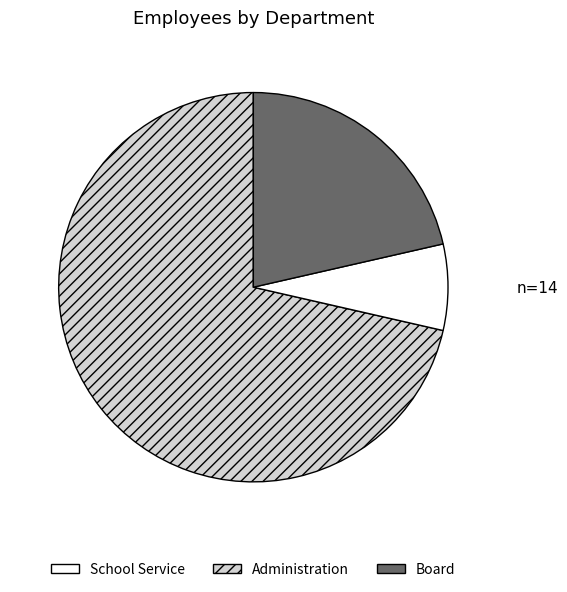

Is there a majority slice in this chart?

Yes